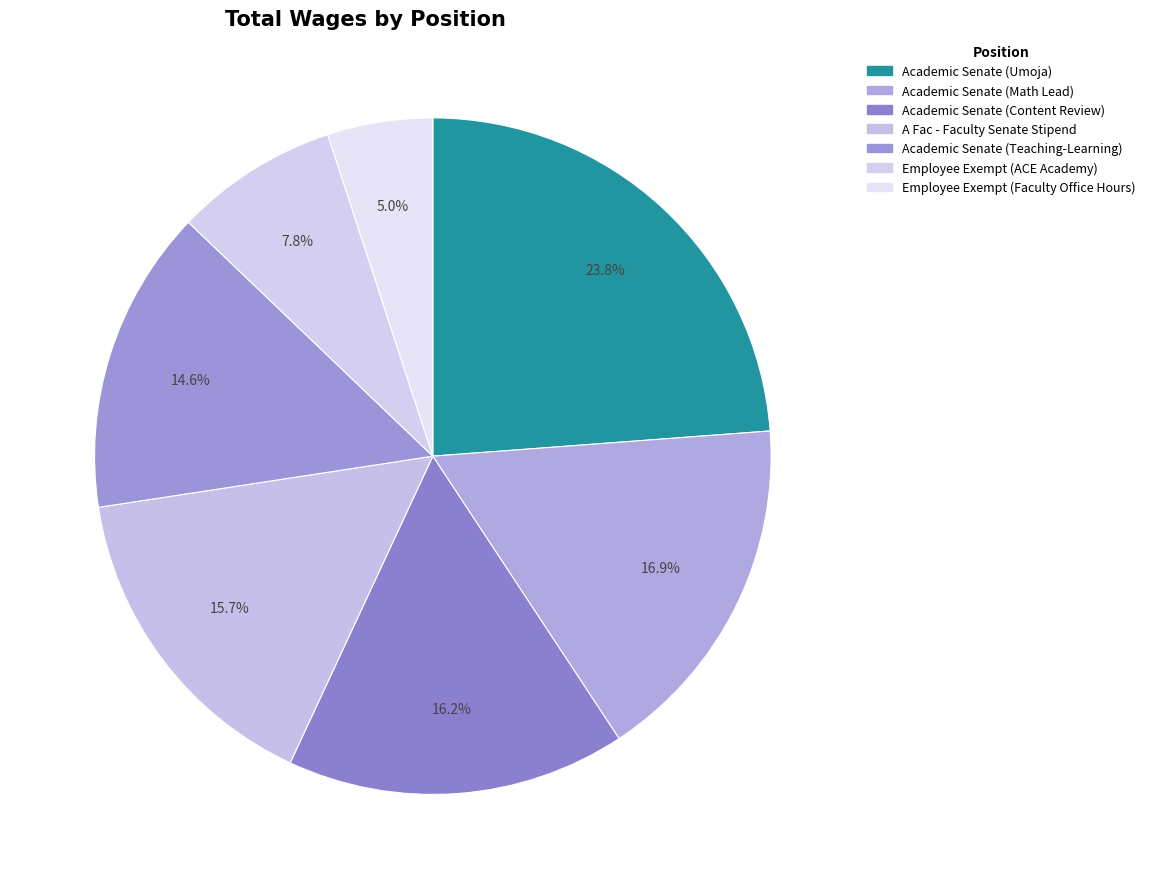

Count the number of slices in the pie.

7